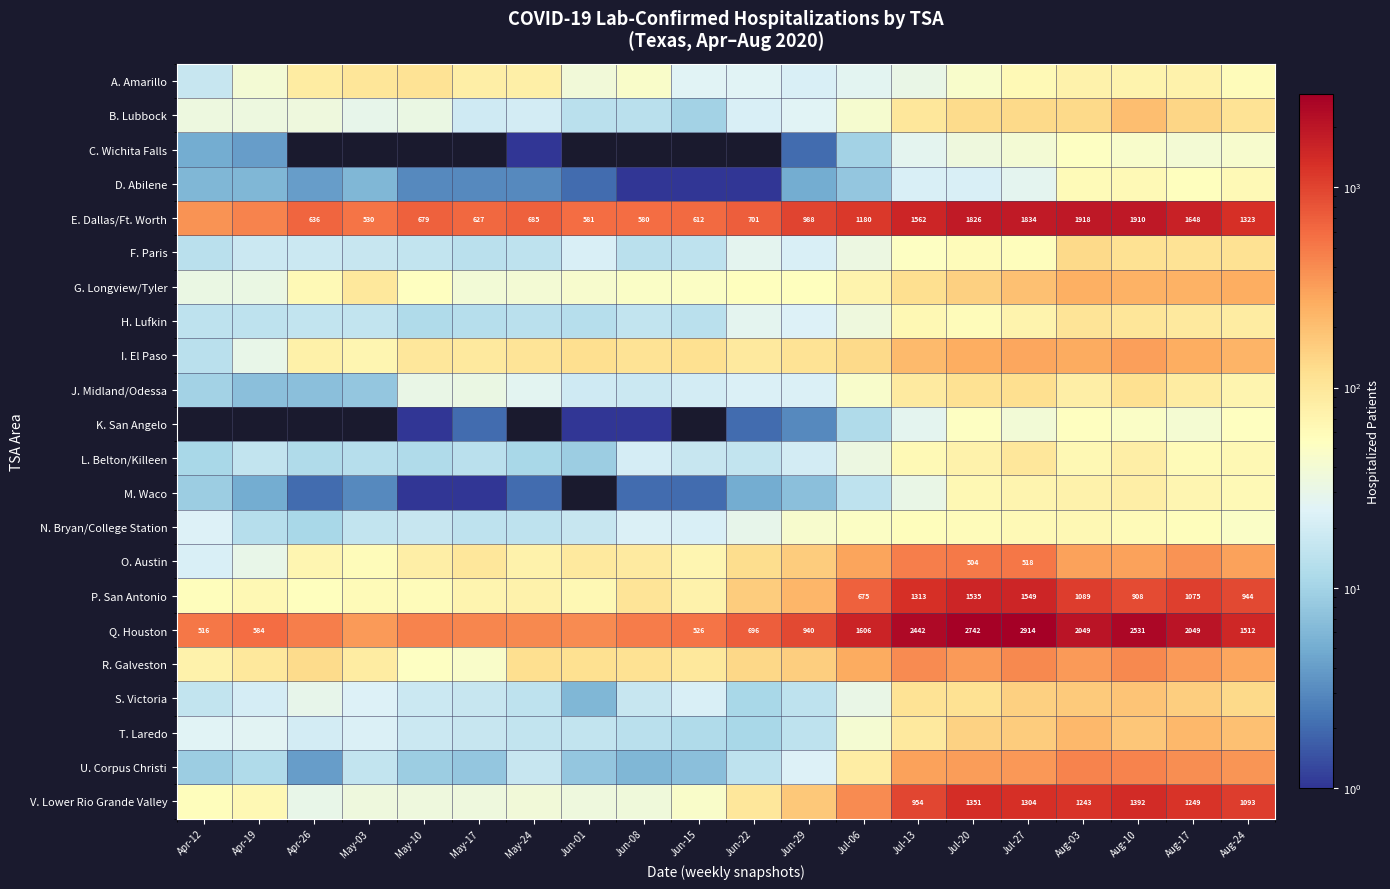

What is the difference between the maximum and minimum values in the G. Longview/Tyler series?

231